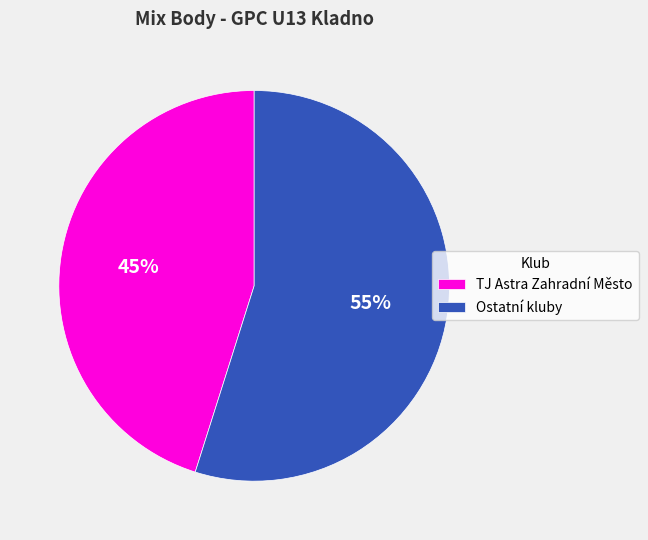

Which category has the biggest portion of the pie?

Ostatní kluby